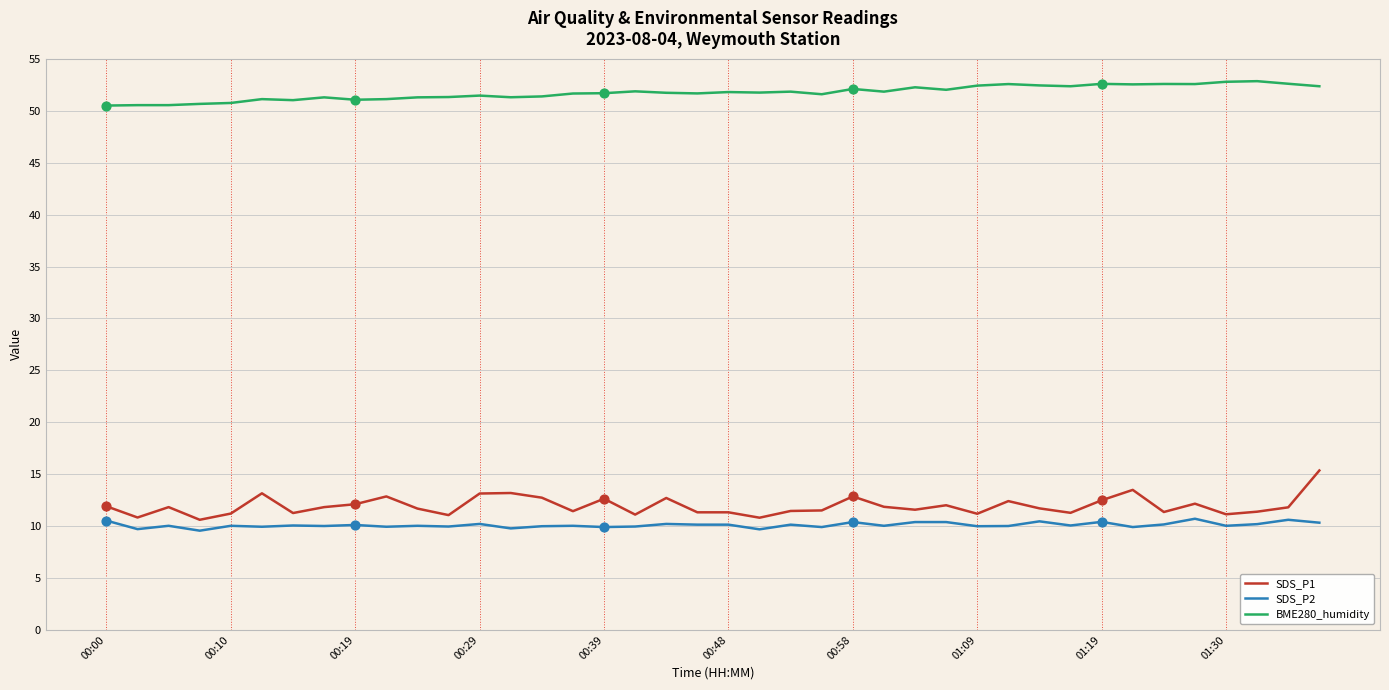

Which series has the widest spread of values?

SDS_P1